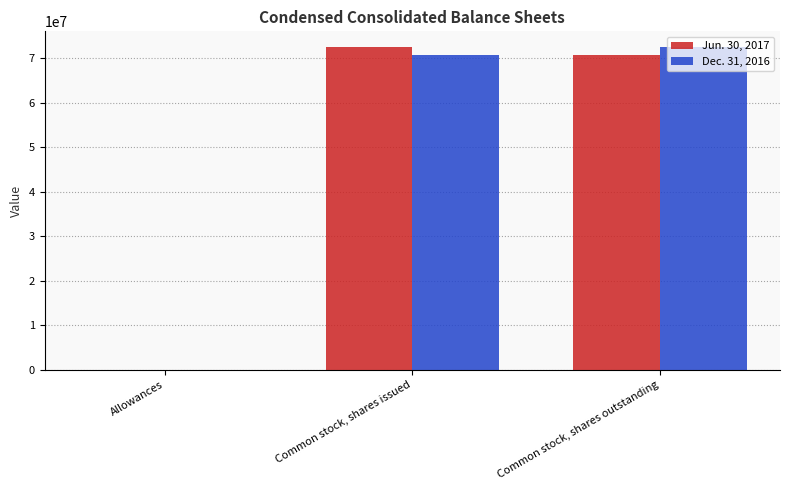

What is the difference between the Dec. 31, 2016 values at Common stock, shares outstanding and Common stock, shares issued?

1639000